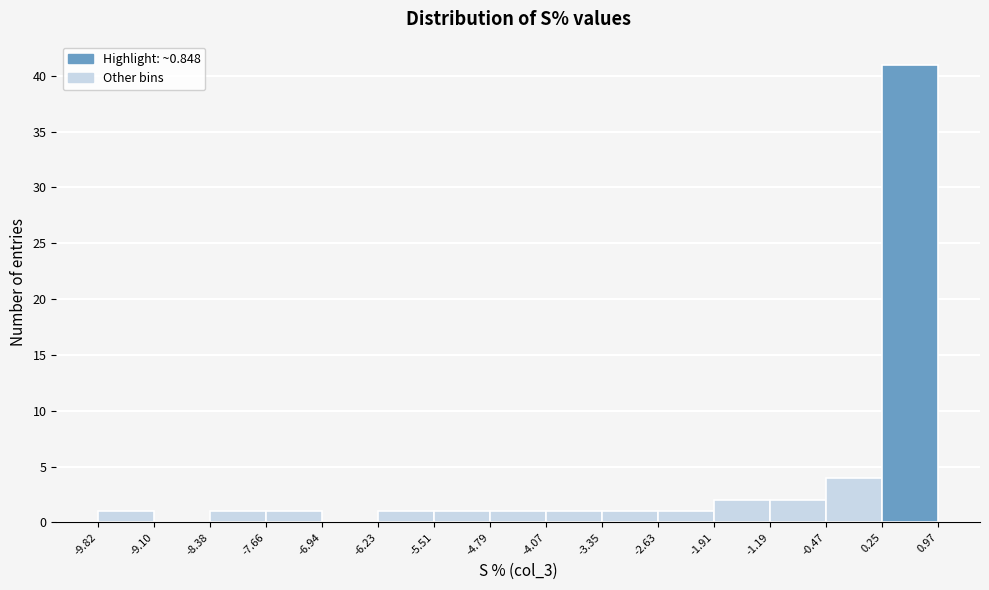

How tall is the bar that spans -4.07 to -3.35 on the x-axis? The values are not printed on the chart, so give them approximately, as read against the axis.

1